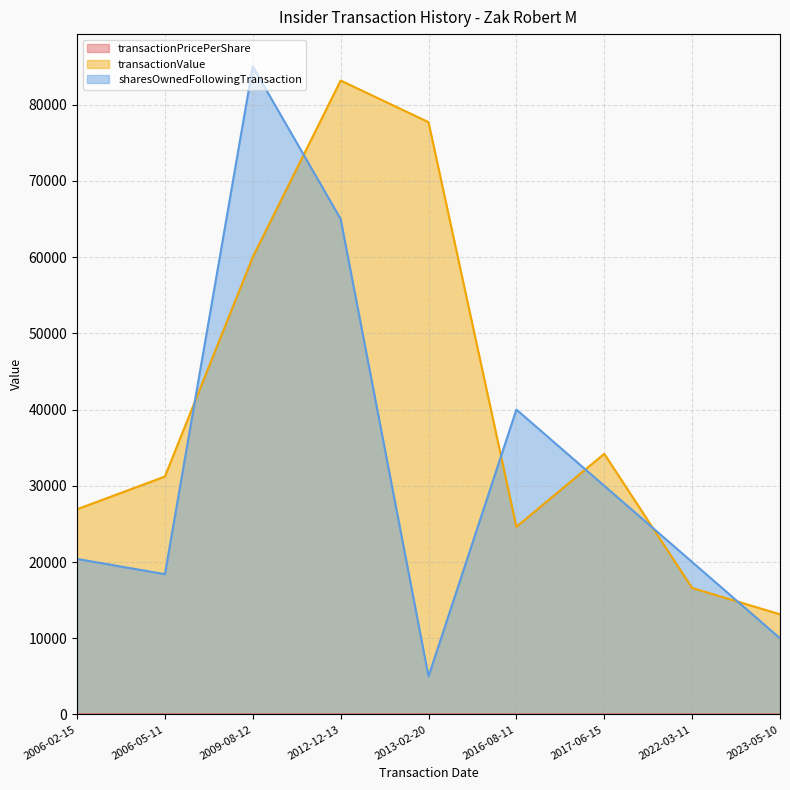

How many lines are shown in the chart?

3